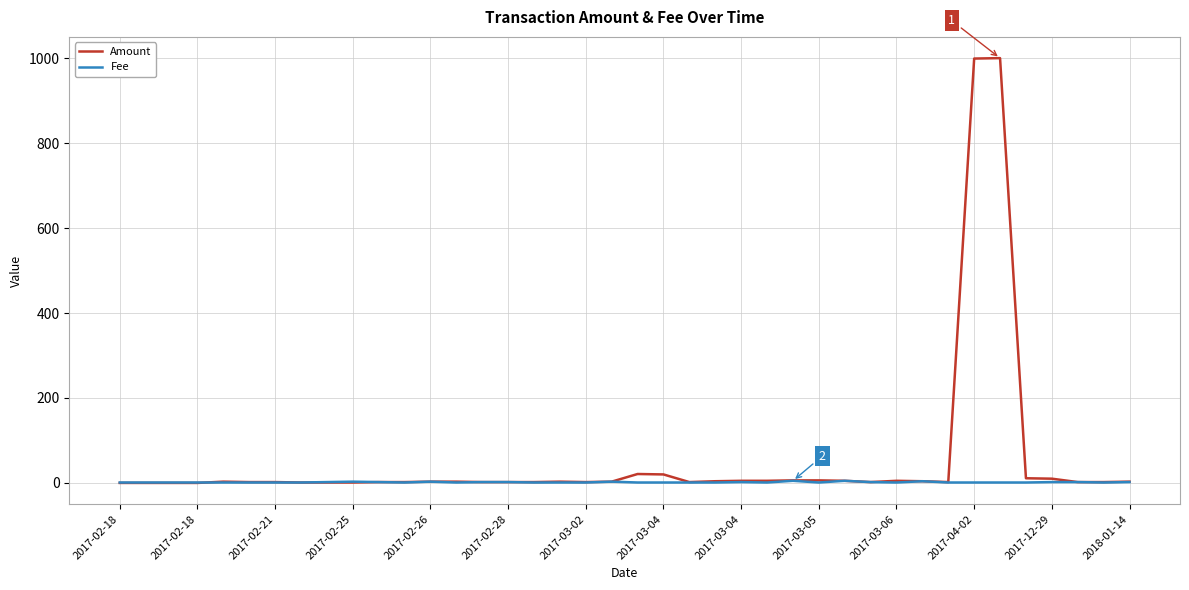

List the series in order of their overall mean, highest first.

Amount, Fee